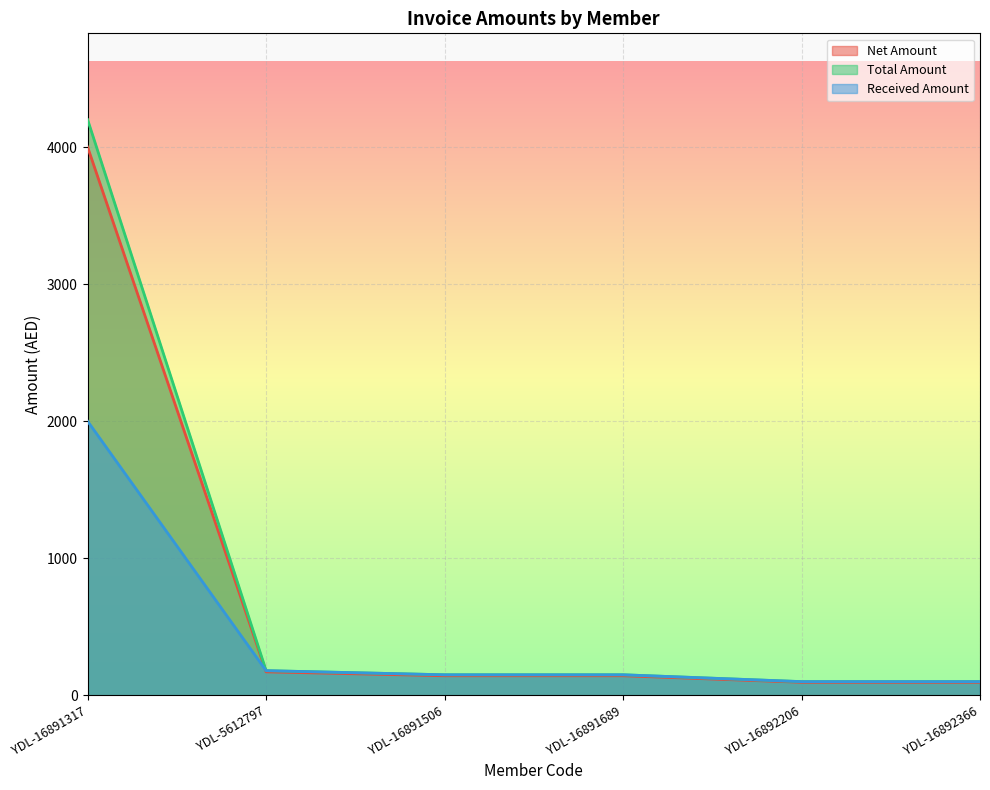

Where is Net Amount nearest to the value 2047?

YDL-5612797